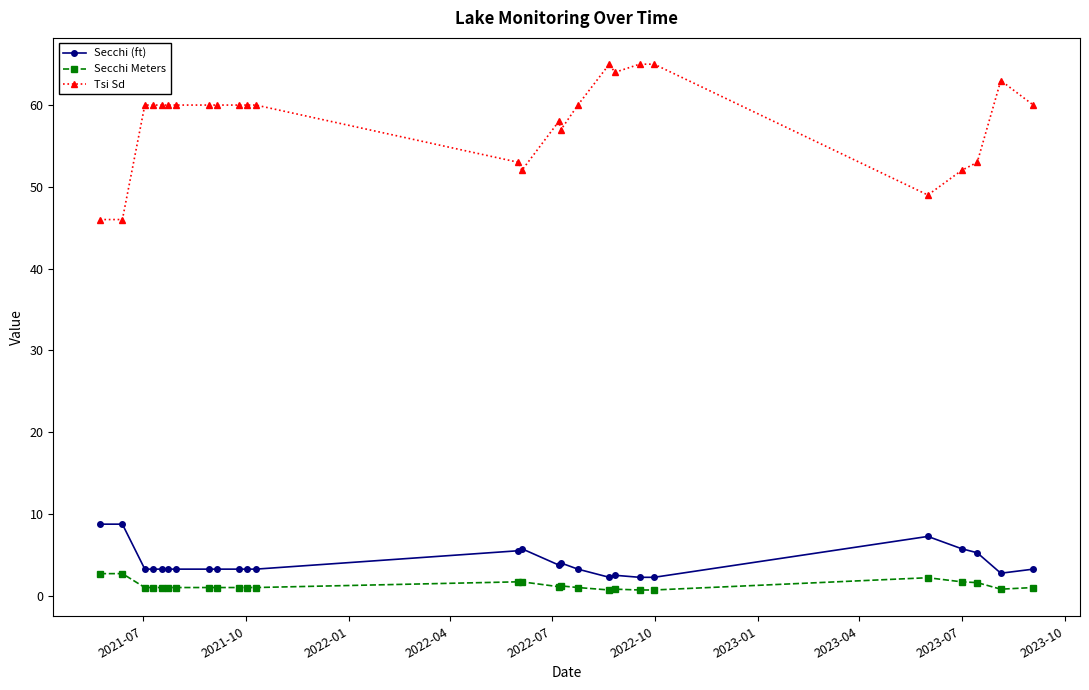

What are all the series names shown in the legend?

Secchi (ft), Secchi Meters, Tsi Sd